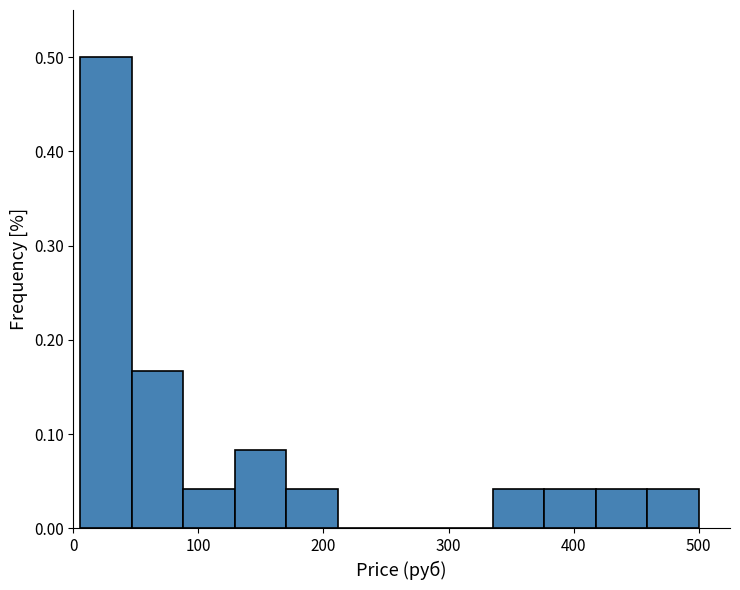

Reading left to right, transcribe this chart: for each bar, give the range it covers on the x-axis and its height. Neither the bar edges nor the heights are printed on the chart, so give them approximately, as read against the axes.

10 to 50: 0.50
50 to 90: 0.17
90 to 130: 0.04
130 to 170: 0.08
170 to 210: 0.04
210 to 250: 0
250 to 290: 0
290 to 340: 0
340 to 380: 0.04
380 to 420: 0.04
420 to 460: 0.04
460 to 500: 0.04